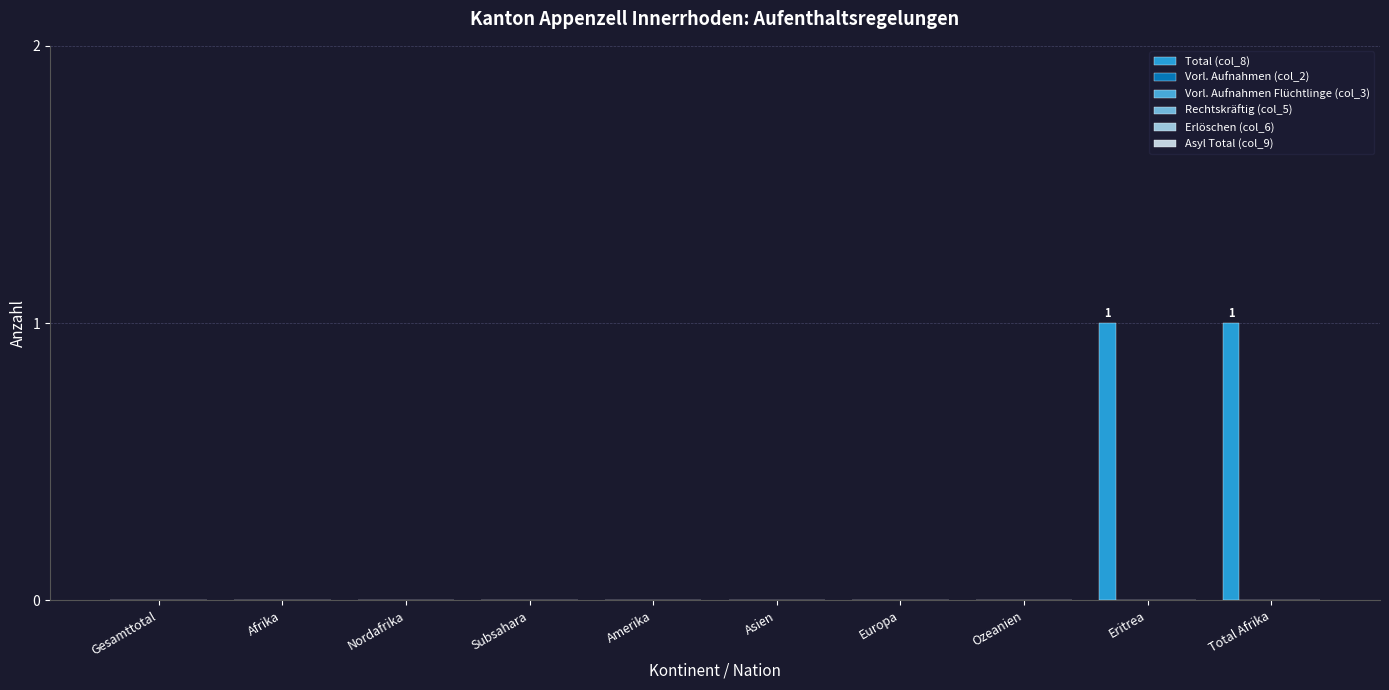

How many data points does each series have?

10